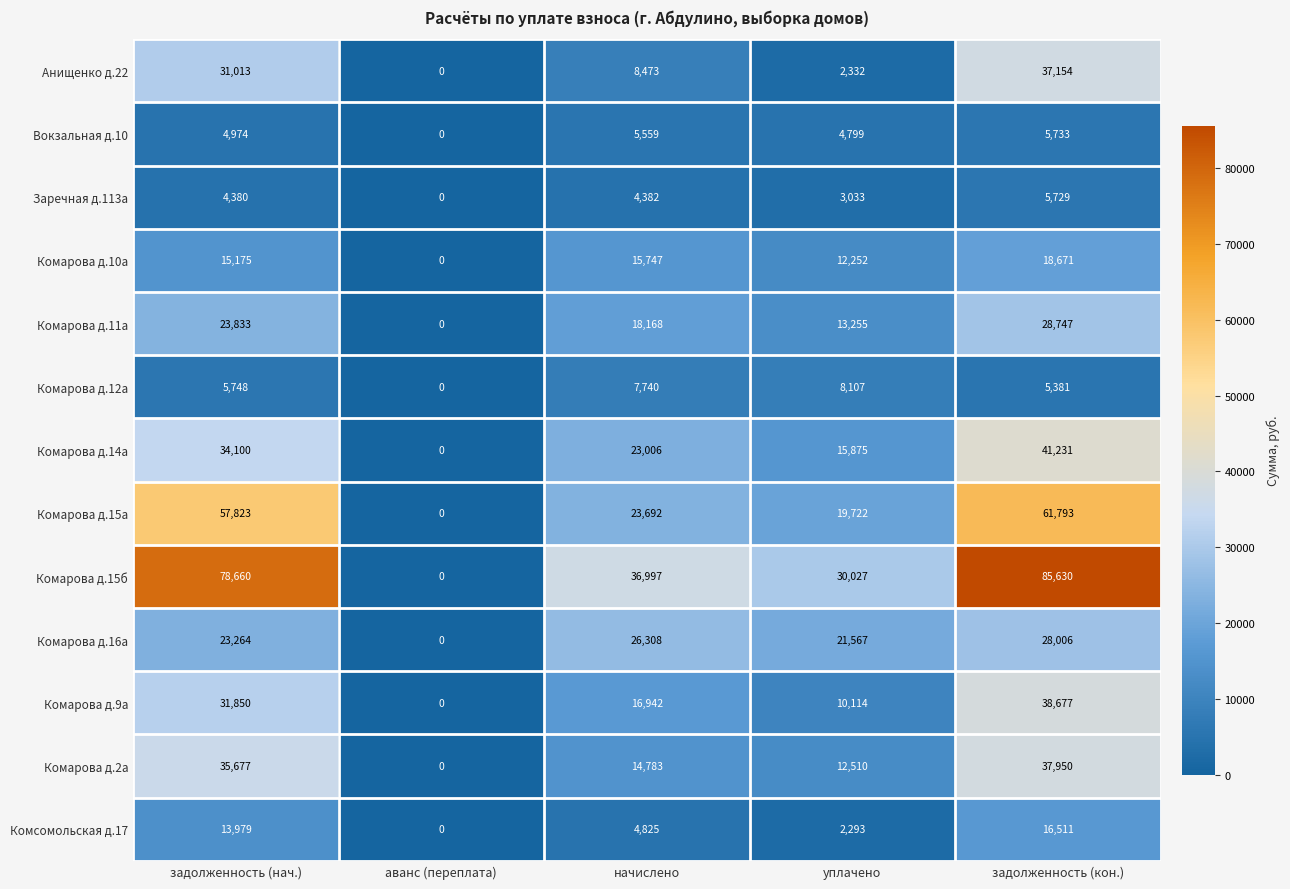

What is the difference between the highest and lowest values at уплачено?

27734